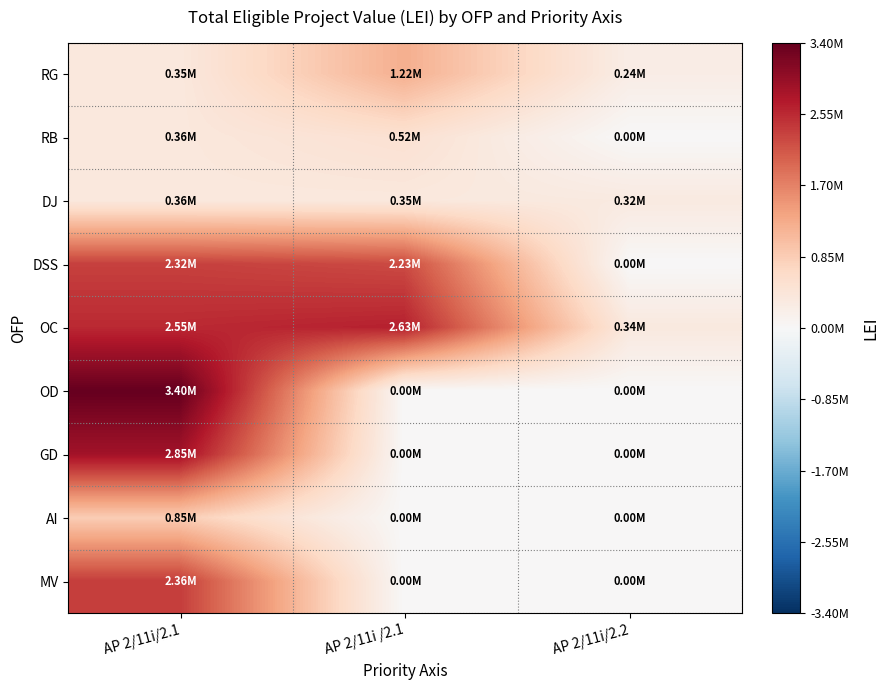

Reading right to left, list all the values displayed in this chart.

RG: AP 2/11i/2.2=243872.2	AP 2/11i /2.1=1221998.7	AP 2/11i/2.1=352434.9
RB: AP 2/11i/2.2=0.0	AP 2/11i /2.1=518392.9	AP 2/11i/2.1=359860.9
DJ: AP 2/11i/2.2=317821.0	AP 2/11i /2.1=349239.2	AP 2/11i/2.1=355834.7
DSS: AP 2/11i/2.2=0.0	AP 2/11i /2.1=2231044.5	AP 2/11i/2.1=2323727.9
OC: AP 2/11i/2.2=339452.6	AP 2/11i /2.1=2626630.9	AP 2/11i/2.1=2545487.4
OD: AP 2/11i/2.2=0.0	AP 2/11i /2.1=0.0	AP 2/11i/2.1=3396550.0
GD: AP 2/11i/2.2=0.0	AP 2/11i /2.1=0.0	AP 2/11i/2.1=2846403.2
AI: AP 2/11i/2.2=0.0	AP 2/11i /2.1=0.0	AP 2/11i/2.1=848667.9
MV: AP 2/11i/2.2=0.0	AP 2/11i /2.1=0.0	AP 2/11i/2.1=2356777.4